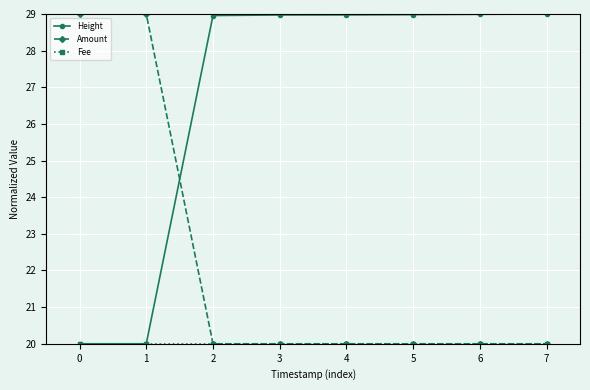

Is it true that Amount equals 20.0 at 2?

True